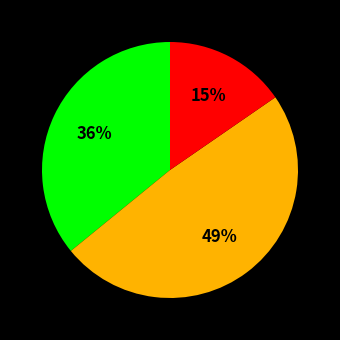

Is there any slice that represents more than half of the pie?

No